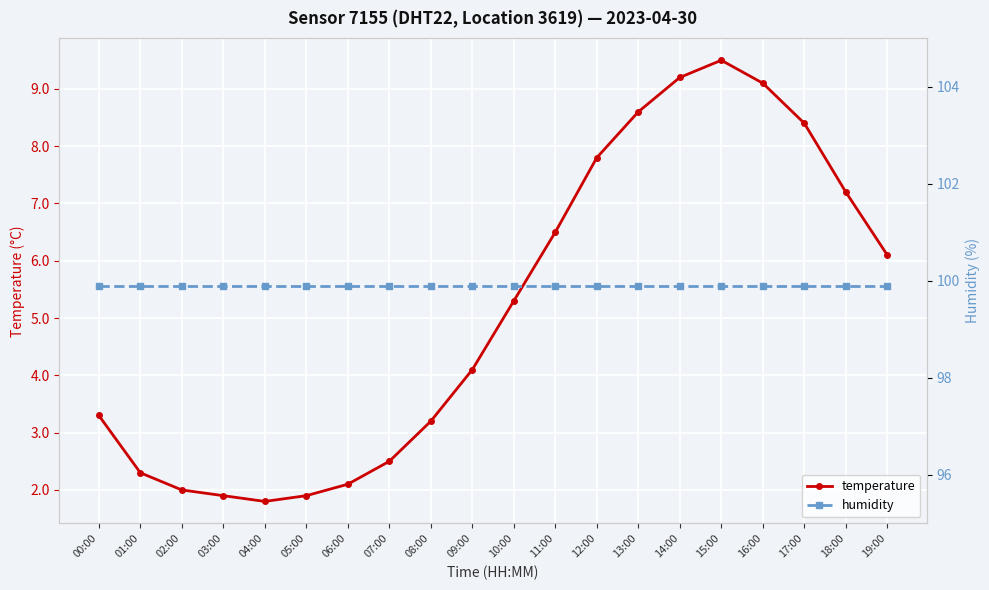

The temperature series shows 1.9 at 05:00. True or false?

True